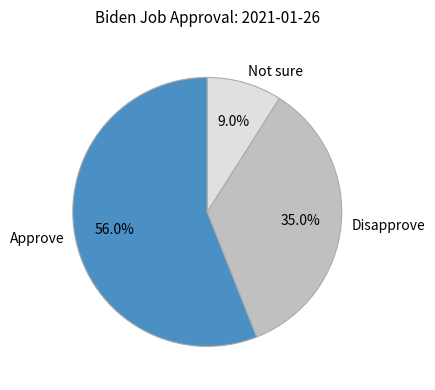

To the nearest percent, what is the difference between the largest and smallest slice percentages?

47%